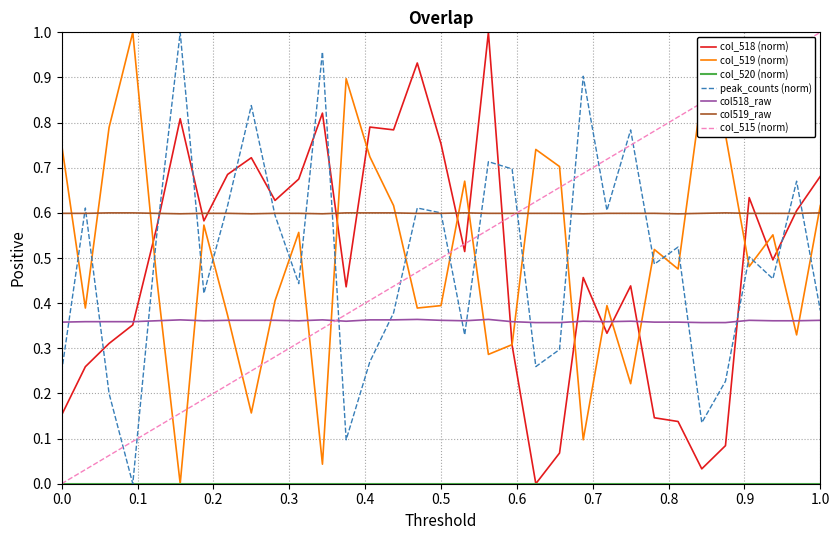

Which series has the largest total across all categories?

col519_raw